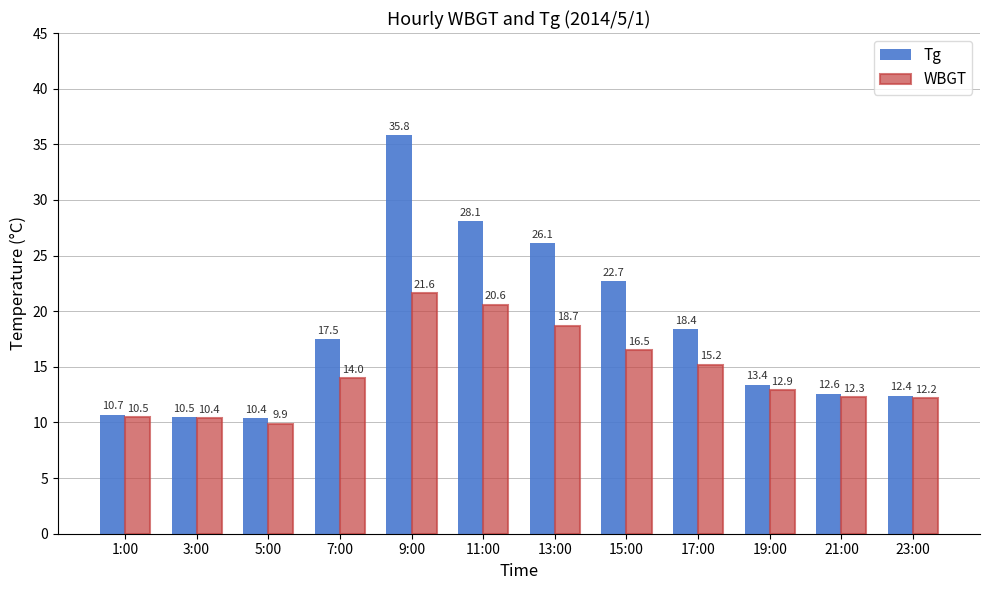

What is the value of the Tg bar at the 6th from the left?

28.1